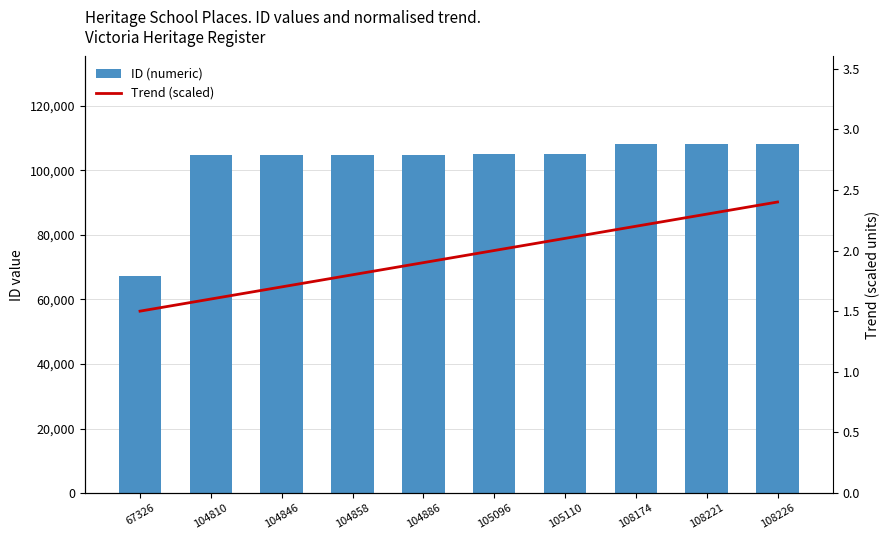

What is the value of the ID (numeric) bar at the 8th from the left?

108174.0